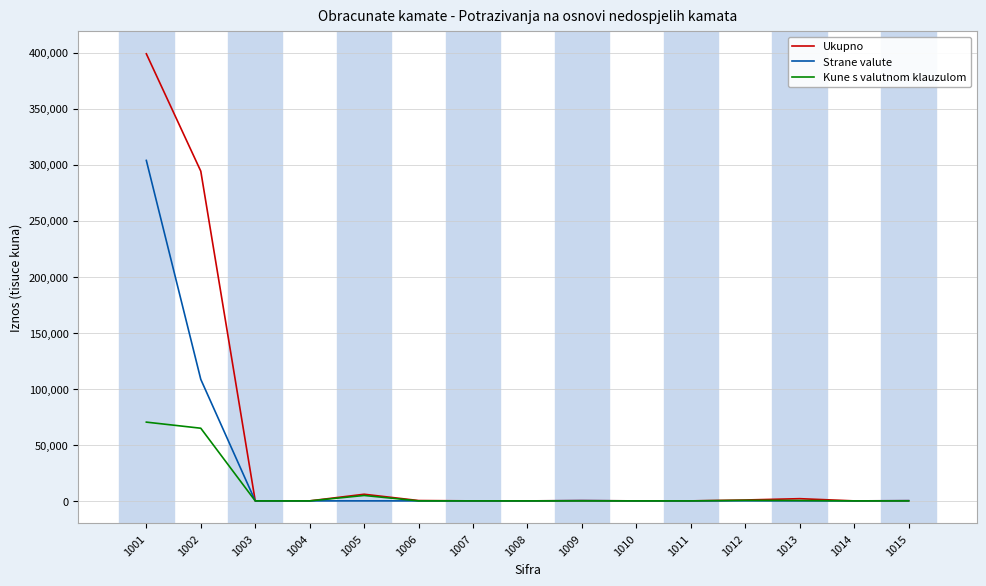

Which series has the widest spread of values?

Ukupno